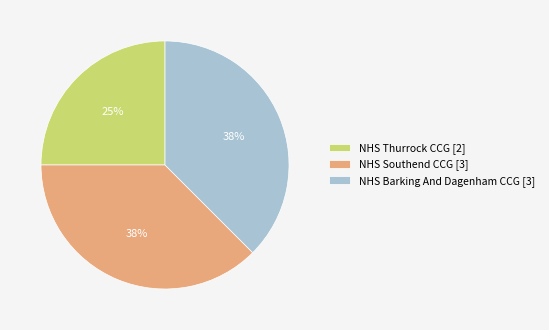

Between NHS Thurrock CCG [2] and NHS Southend CCG [3], which is larger?

NHS Southend CCG [3]